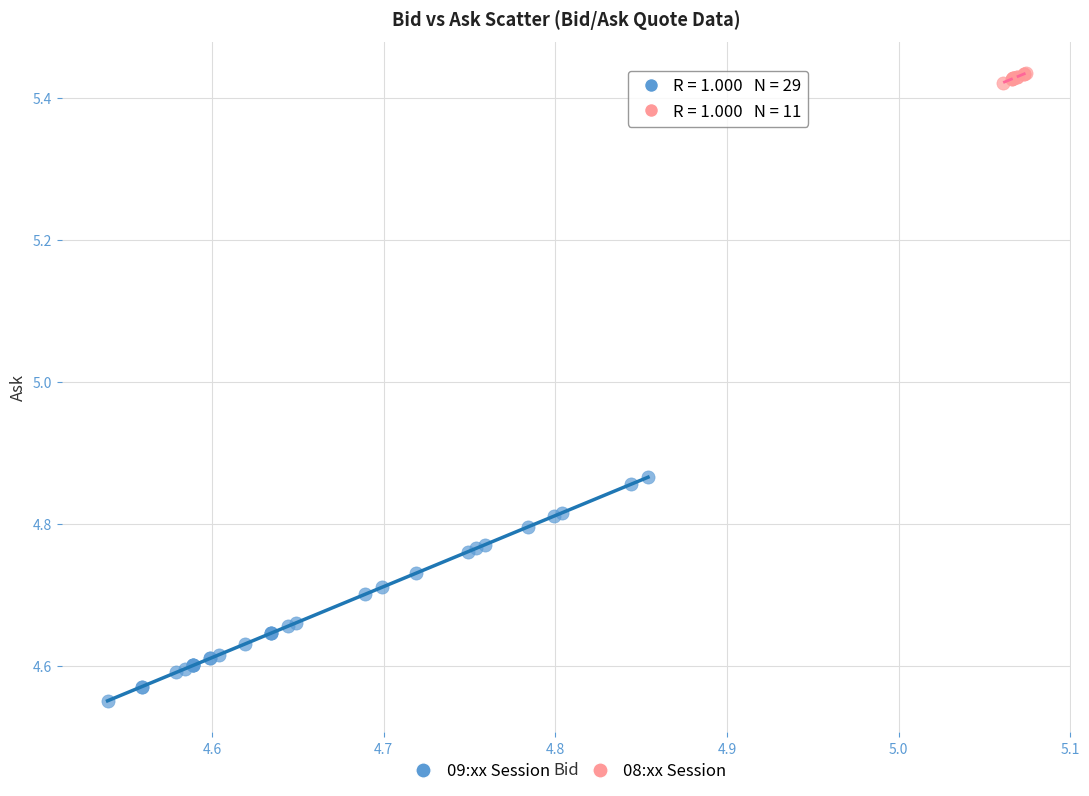

Which series reaches the minimum Y coordinate?

09:xx Session